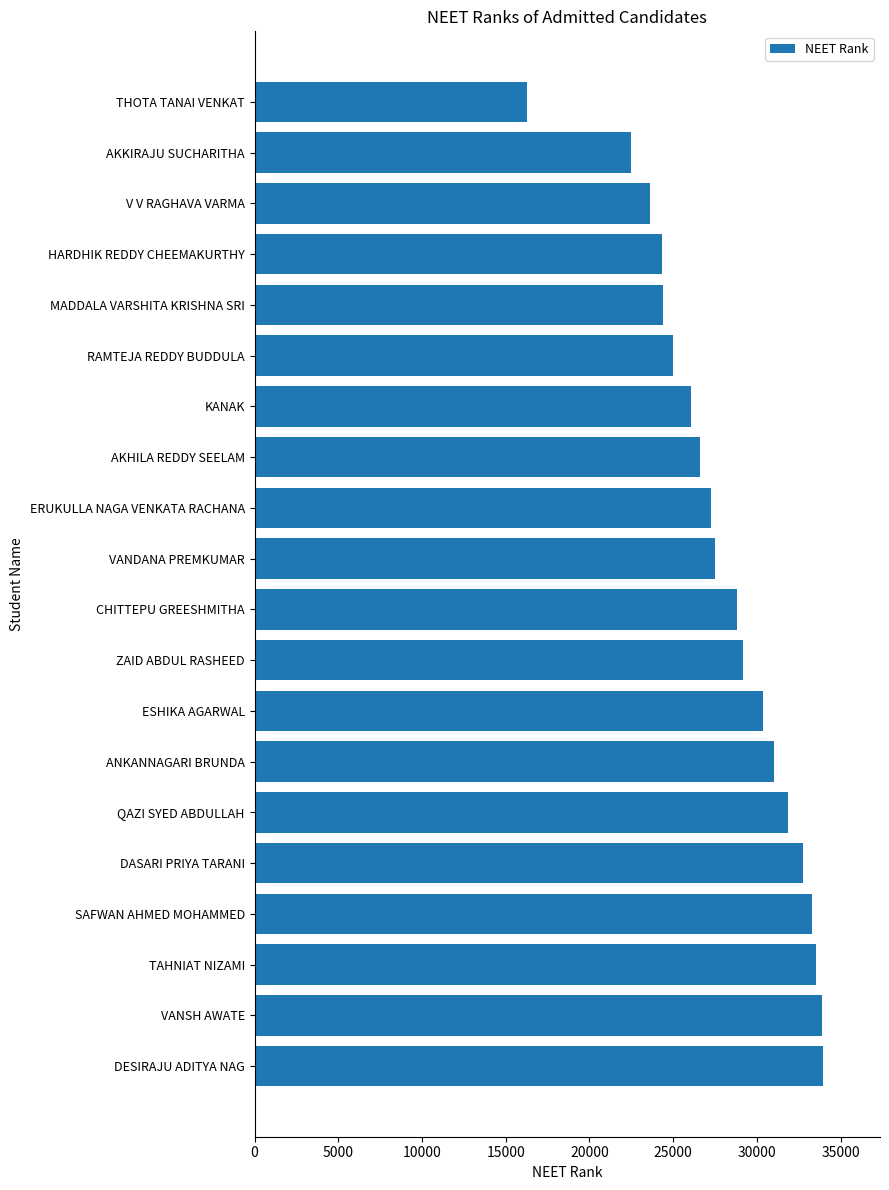

Is it true that the value at ESHIKA AGARWAL is 21028?

False